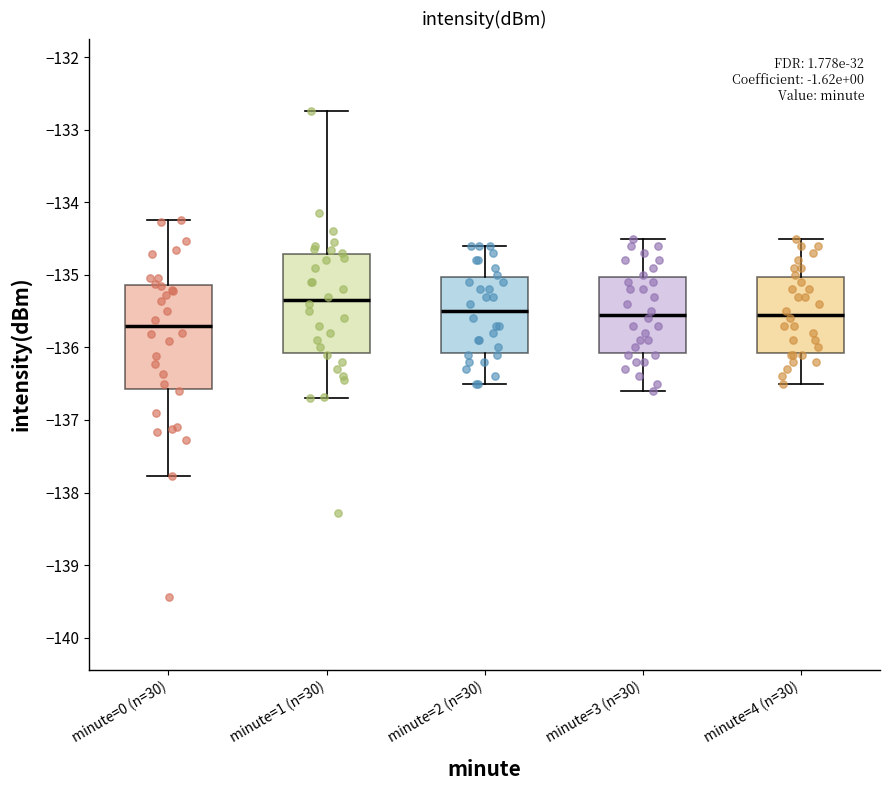

Which box has the lowest median line?

minute=0 (n=30)